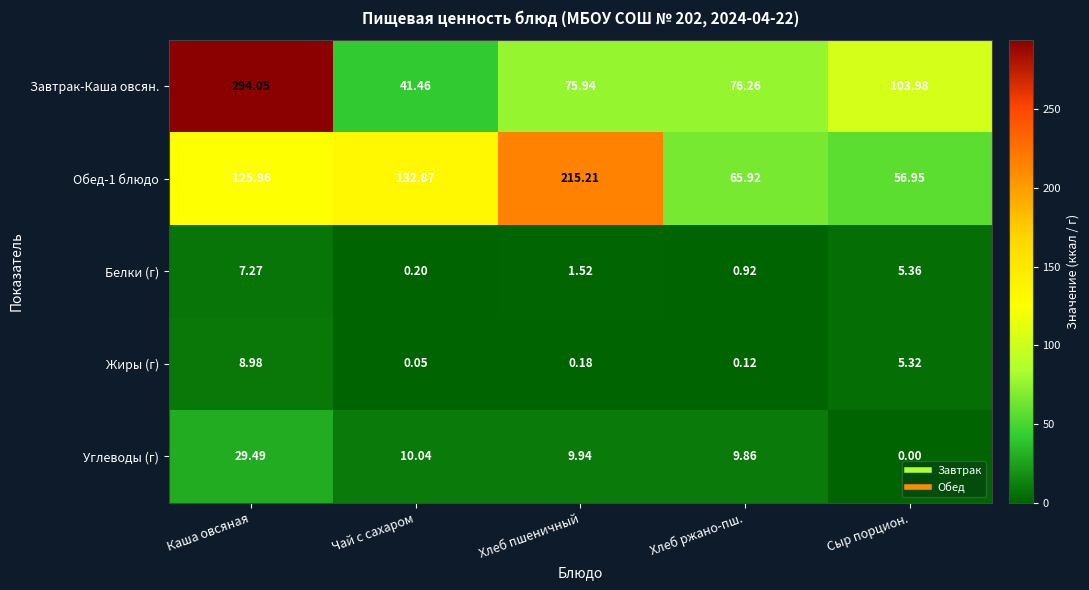

List the series in order of their peak value, lowest first.

Белки (г), Жиры (г), Углеводы (г), Обед-1 блюдо, Завтрак-Каша овсян.